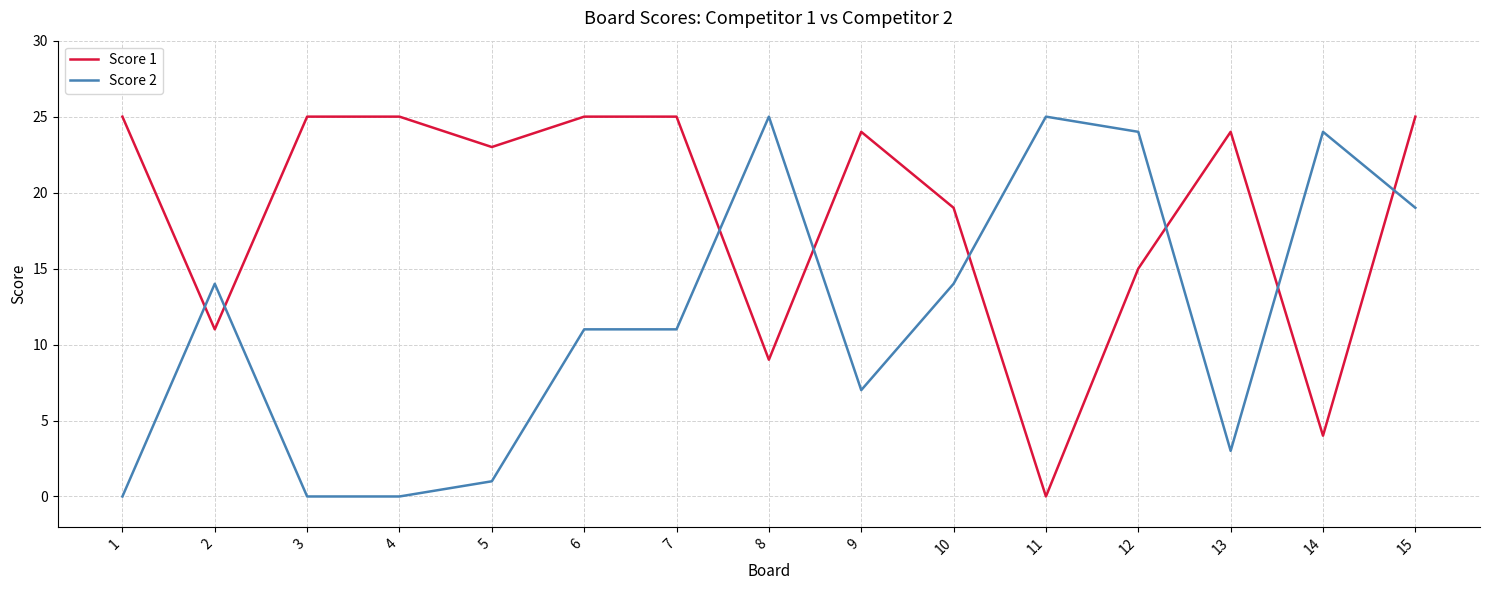

Read the Score 2 value at 6.

11